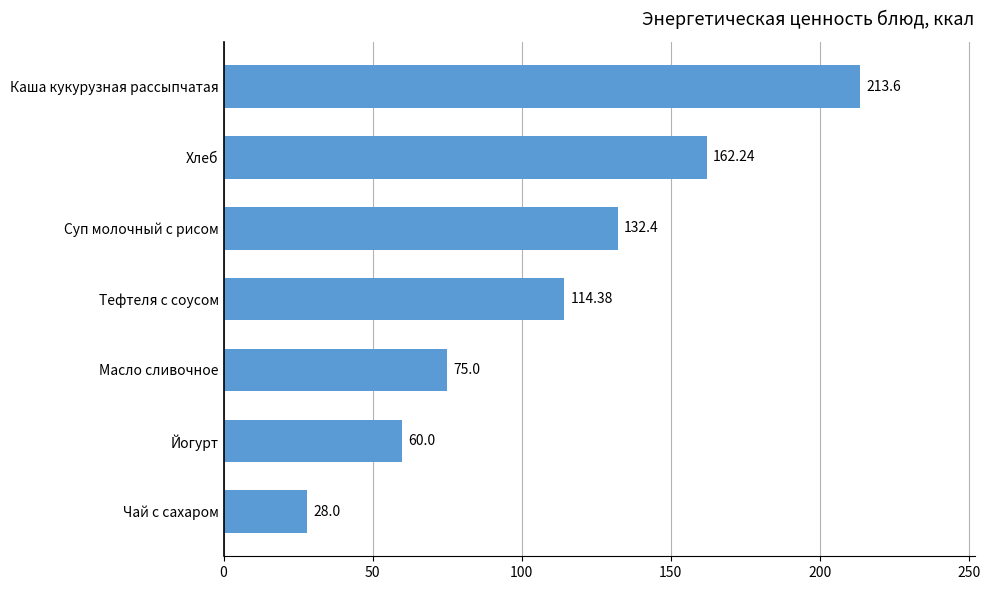

Rank the categories by value from highest to lowest.

Каша кукурузная рассыпчатая, Хлеб, Суп молочный с рисом, Тефтеля с соусом, Масло сливочное, Йогурт, Чай с сахаром